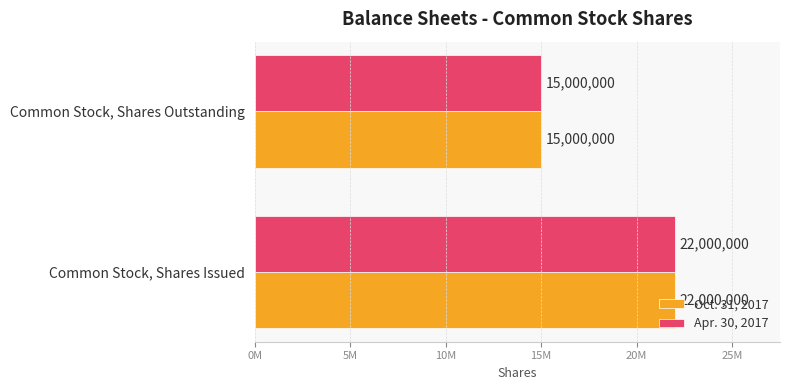

What are all the series names shown in the legend?

Oct. 31, 2017, Apr. 30, 2017